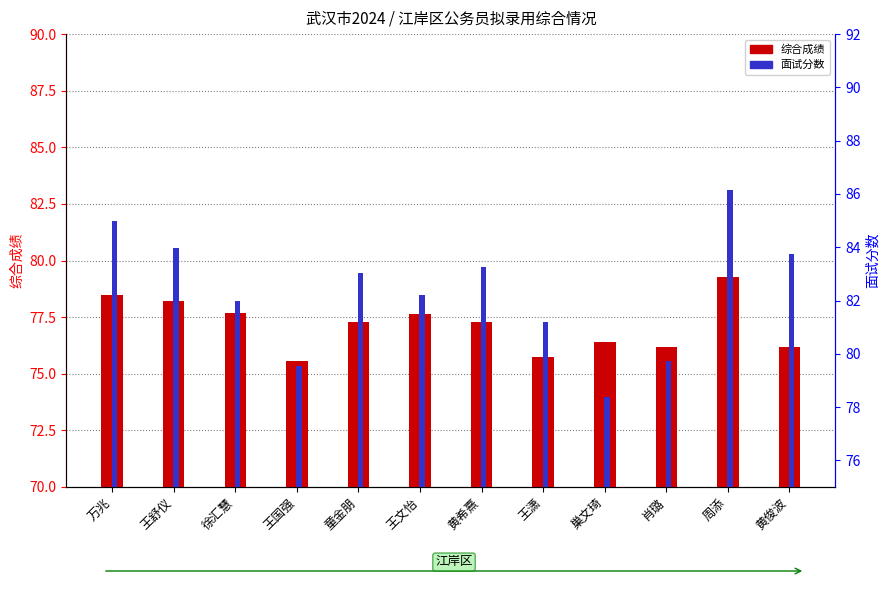

What is the spread (max minus min) of values at 王舒仪?

5.8